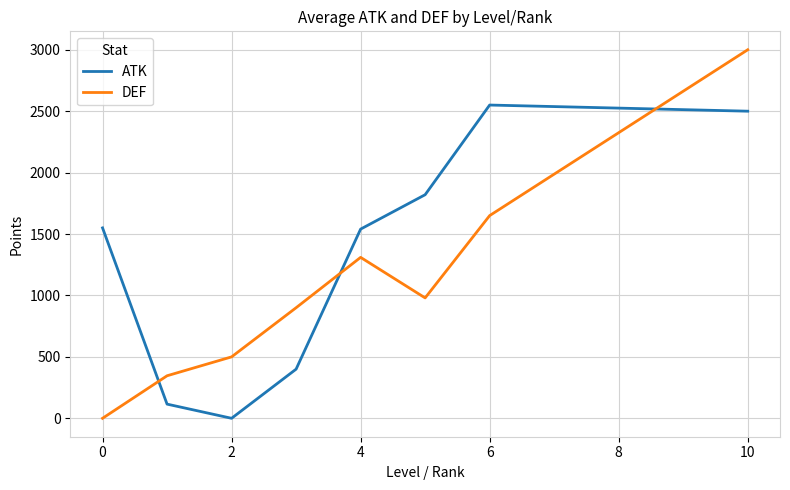

Which series has the largest total across all categories?

ATK